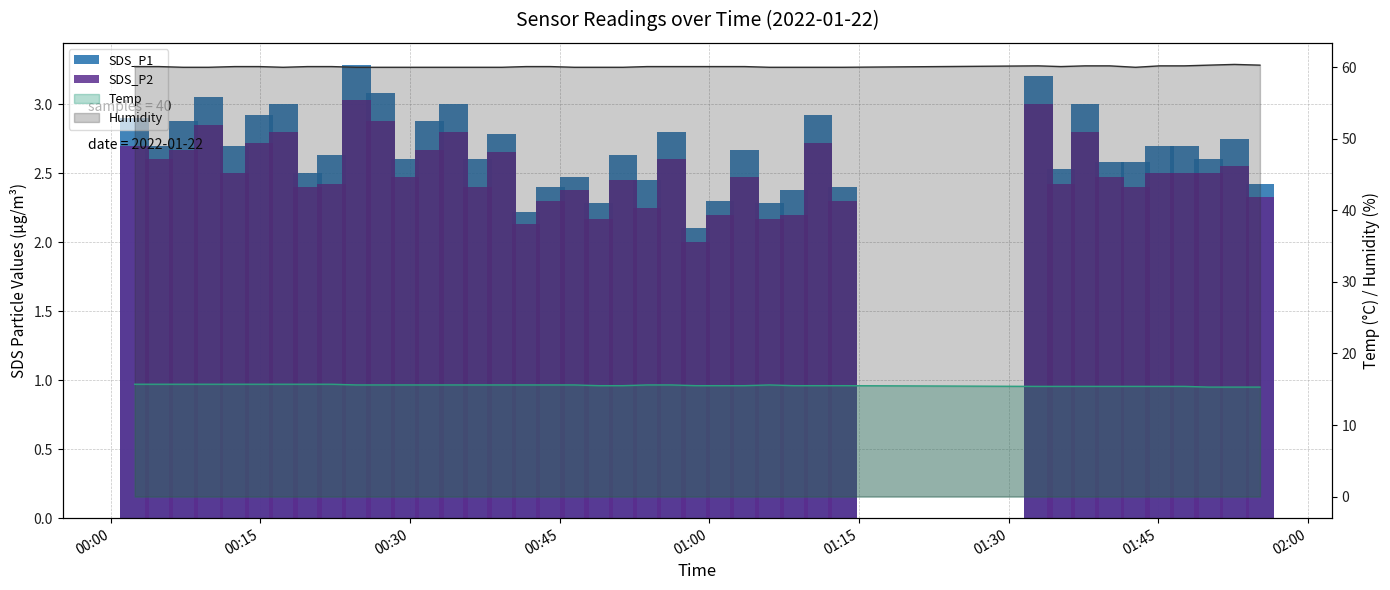

At how many categories does at least one series exceed 2?

40